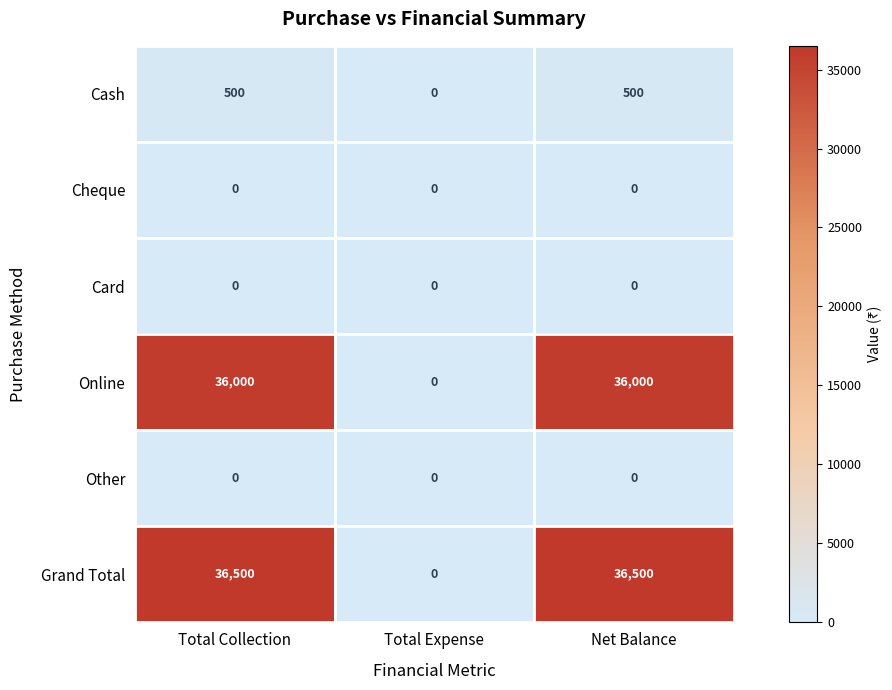

How many data points does each series have?

3